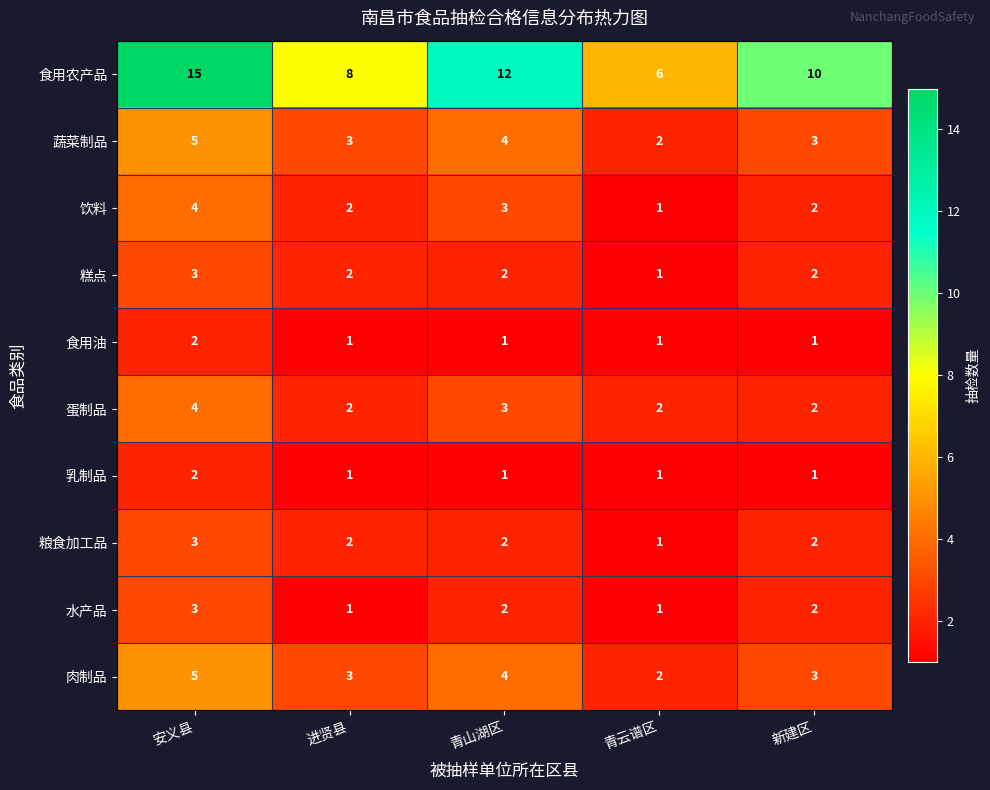

Which series has the largest total across all categories?

食用农产品